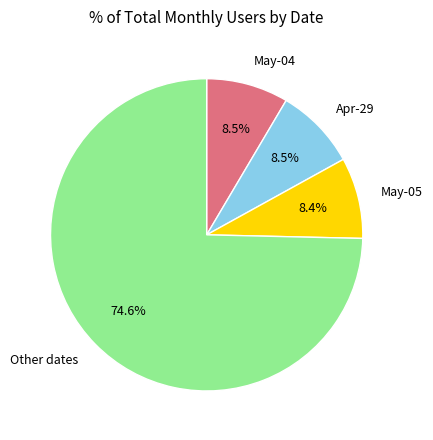

Which has a higher value, Other dates or Apr-29?

Other dates